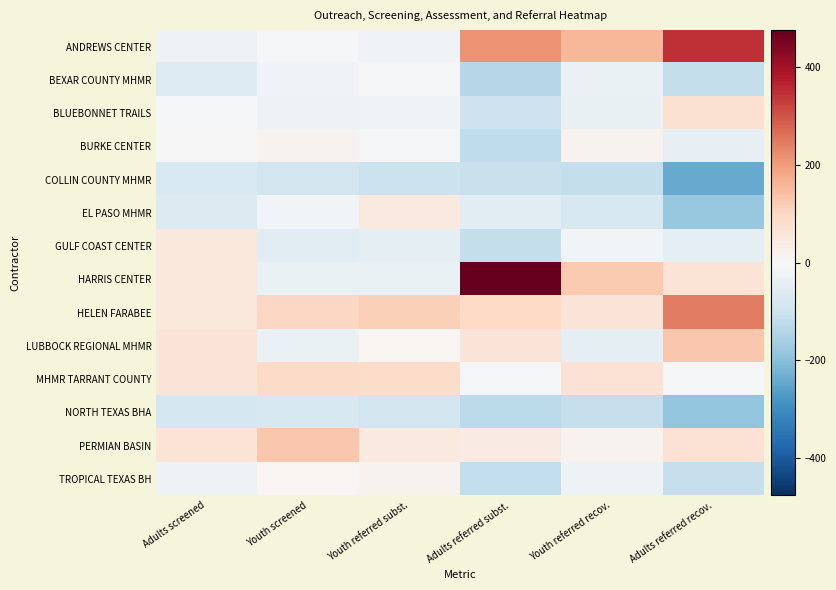

Count the number of categories in the chart.

6